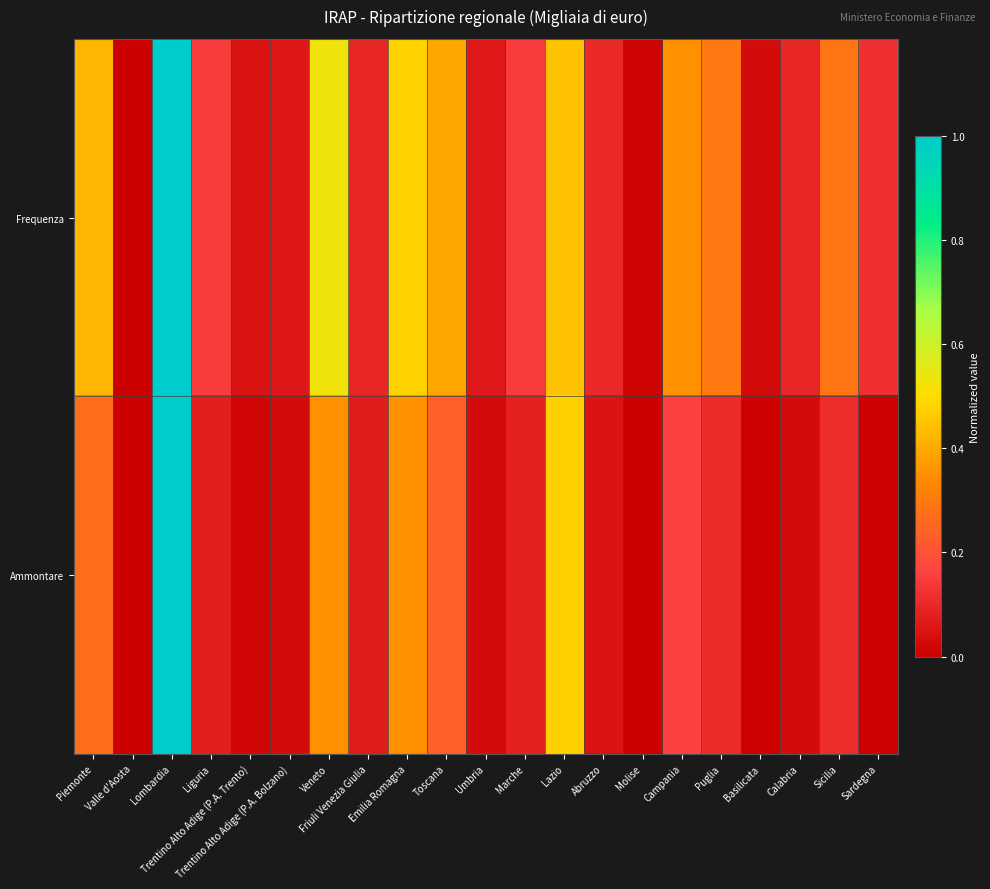

List the series in order of their peak value, lowest first.

Frequenza, Ammontare